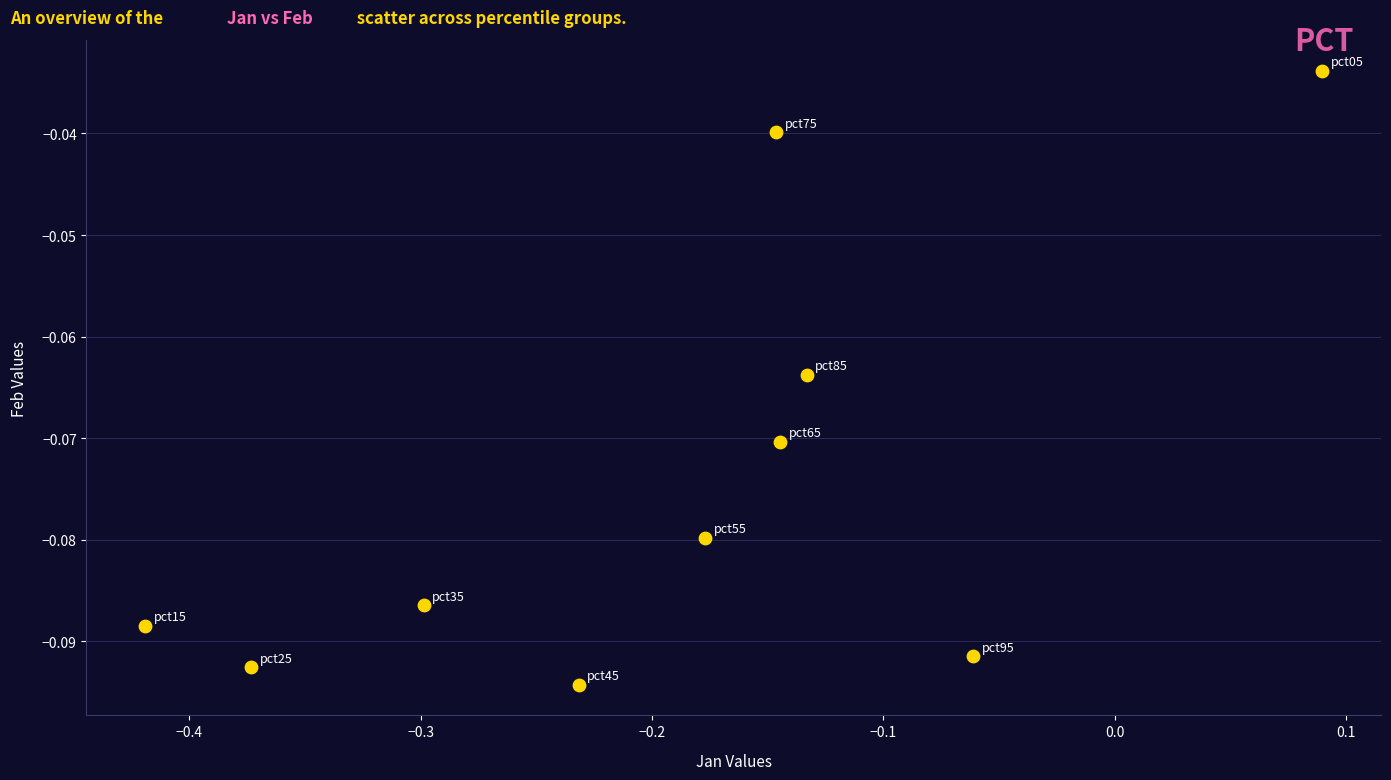

How many points are shown in the scatter plot?

10